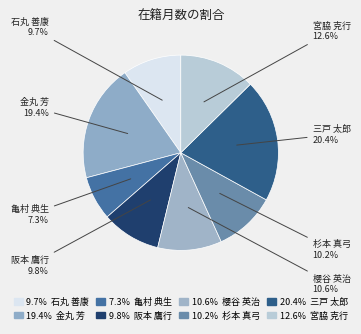

Rank the categories by value from highest to lowest.

三戸 太郎, 金丸 芳, 宮脇 克行, 櫻谷 英治, 杉本 真弓, 阪本 鷹行, 石丸 善康, 亀村 典生